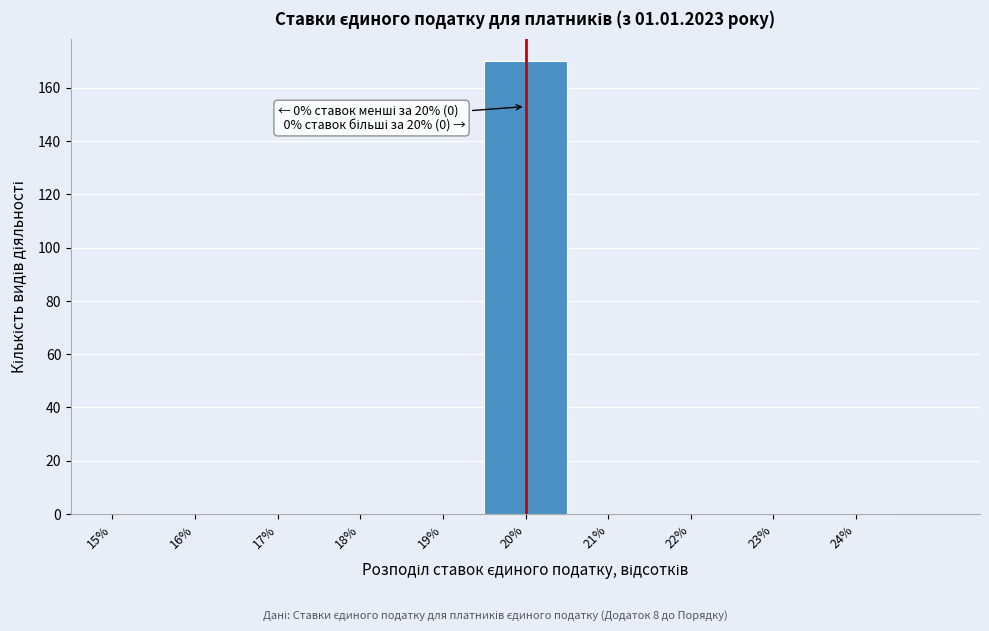

Which range on the x-axis has the tallest bar?

19.5 to 20.5